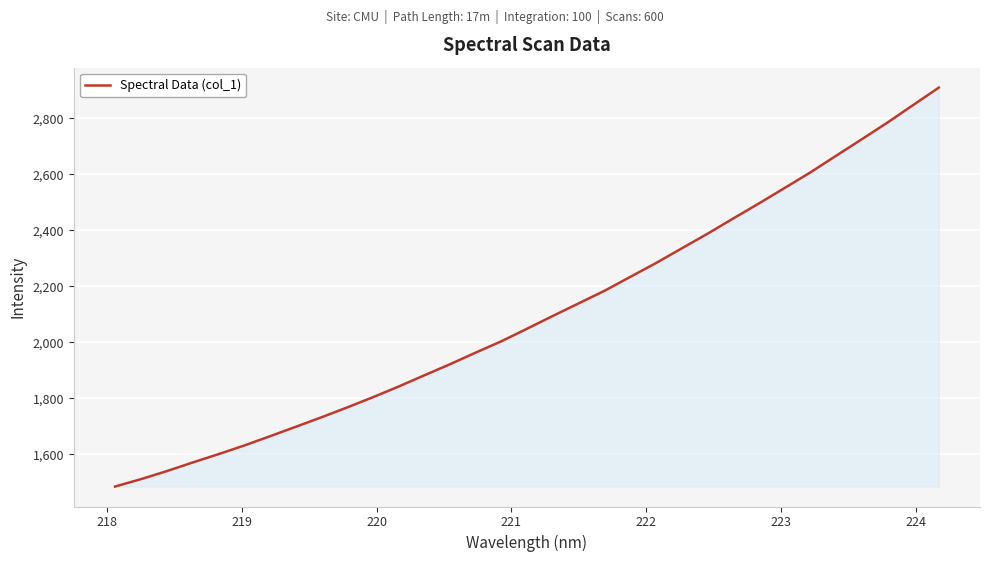

Reading left to right, list all the values displayed in this chart.

1485.4	1511.6	1540.2	1570.9	1600.6	1631.5	1664.6	1698.3	1732.3	1767.5	1804.0	1842.3	1882.4	1922.1	1963.7	2004.3	2049.2	2094.8	2139.5	2184.2	2233.9	2283.3	2335.7	2387.8	2442.3	2496.1	2551.3	2606.9	2666.3	2725.4	2785.0	2847.6	2910.0